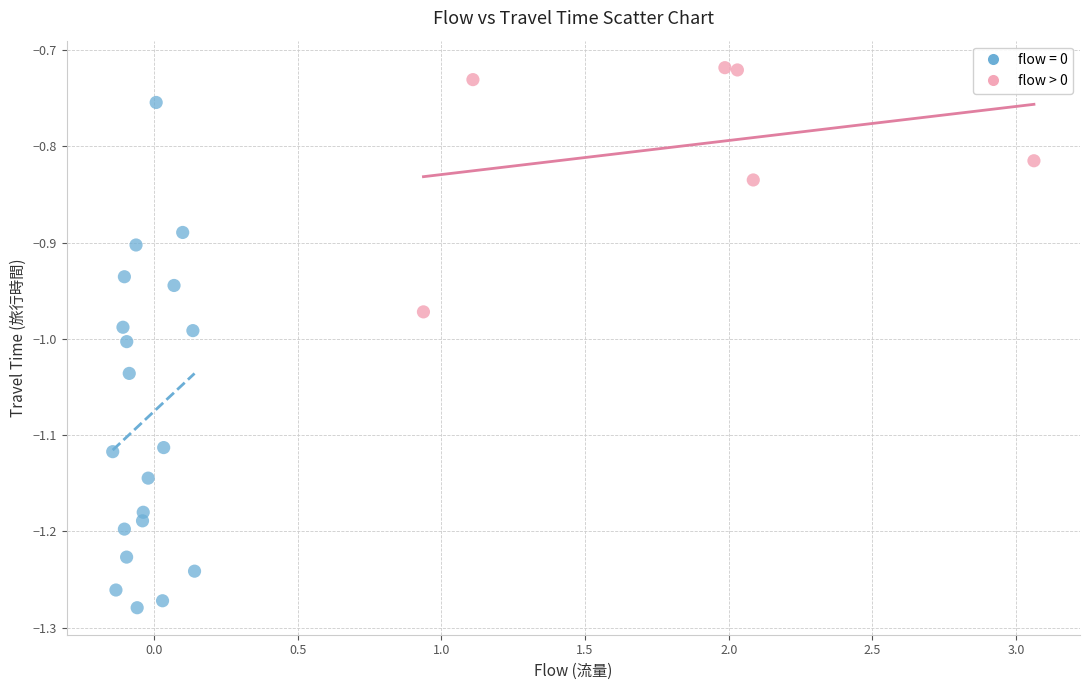

Which series has the largest Y range (max minus min)?

flow = 0